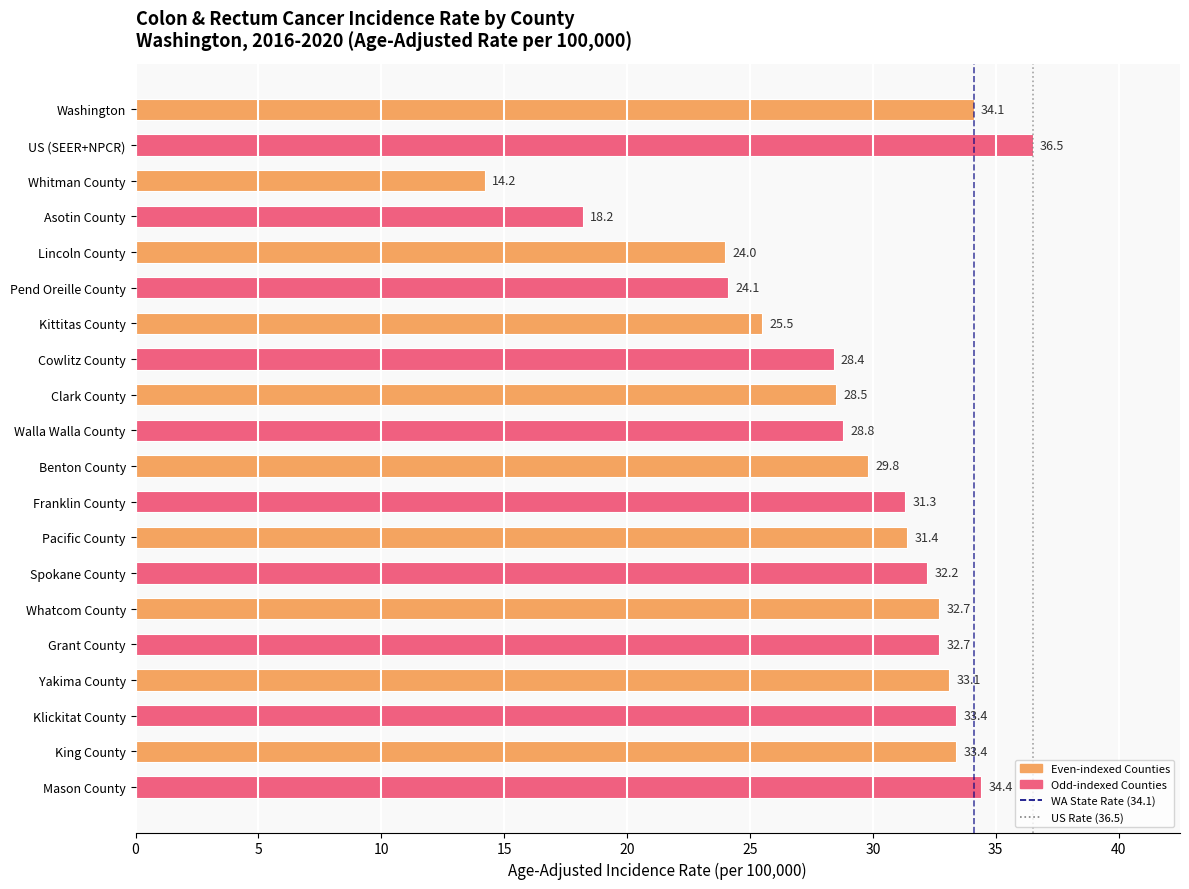

What is the smallest value displayed?

14.2